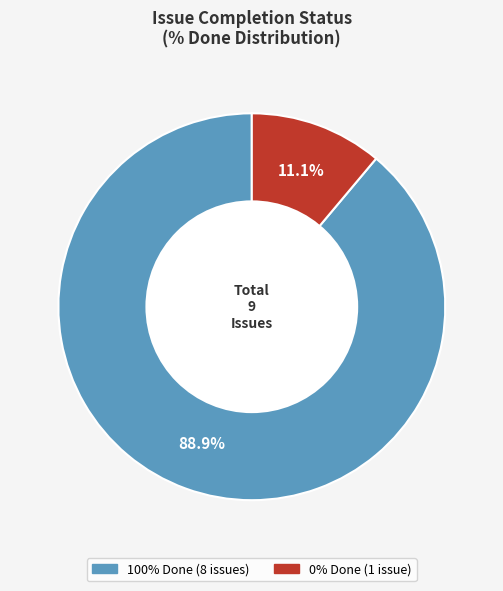

Is there a majority slice in this chart?

Yes